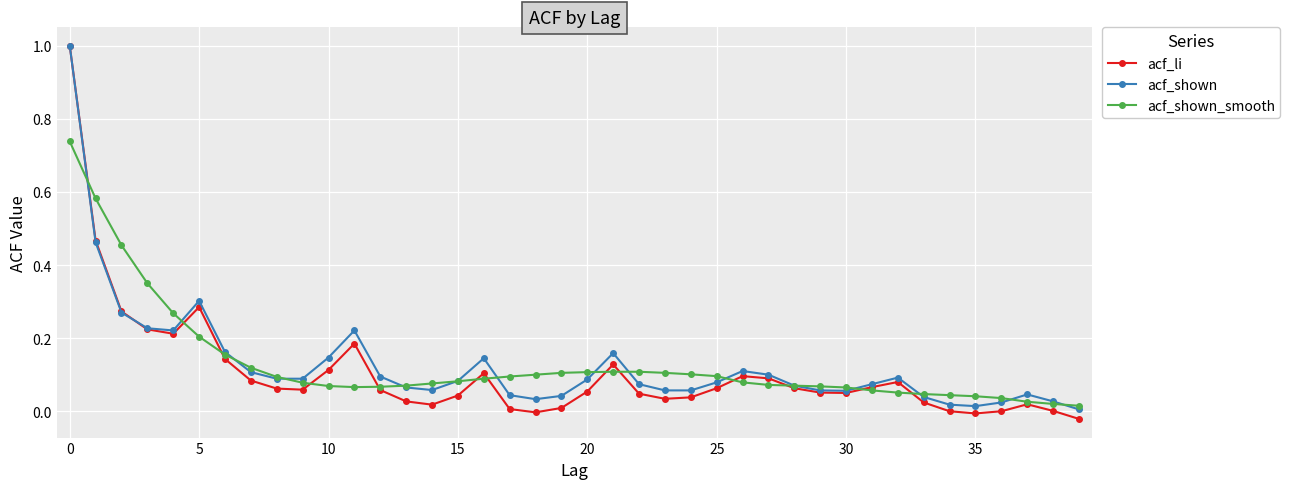

Which series has the largest range (max minus min)?

acf_li